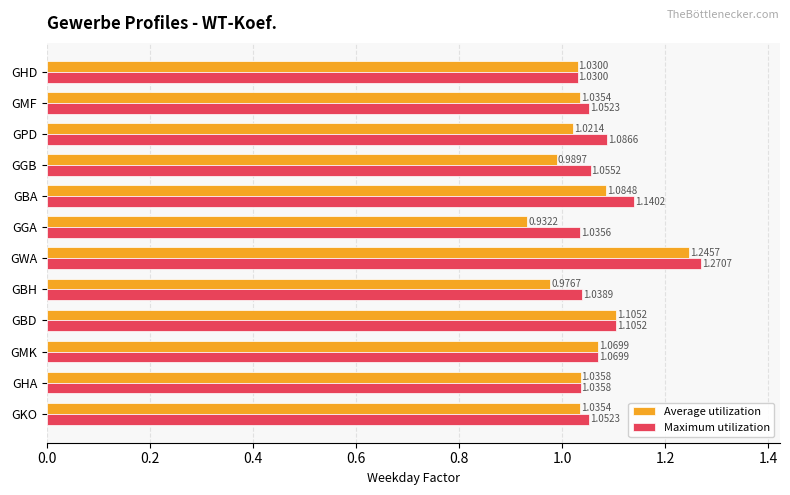

Rank the series by their maximum value, from highest to lowest.

Maximum utilization, Average utilization